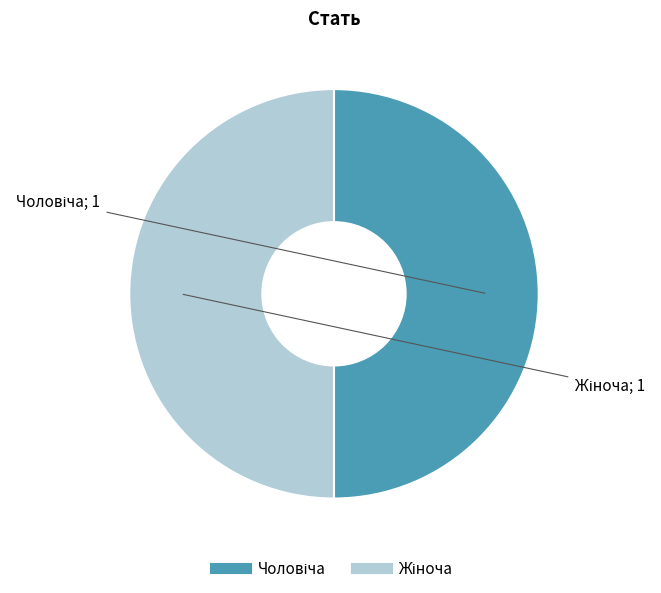

How many segments does this pie chart have?

2